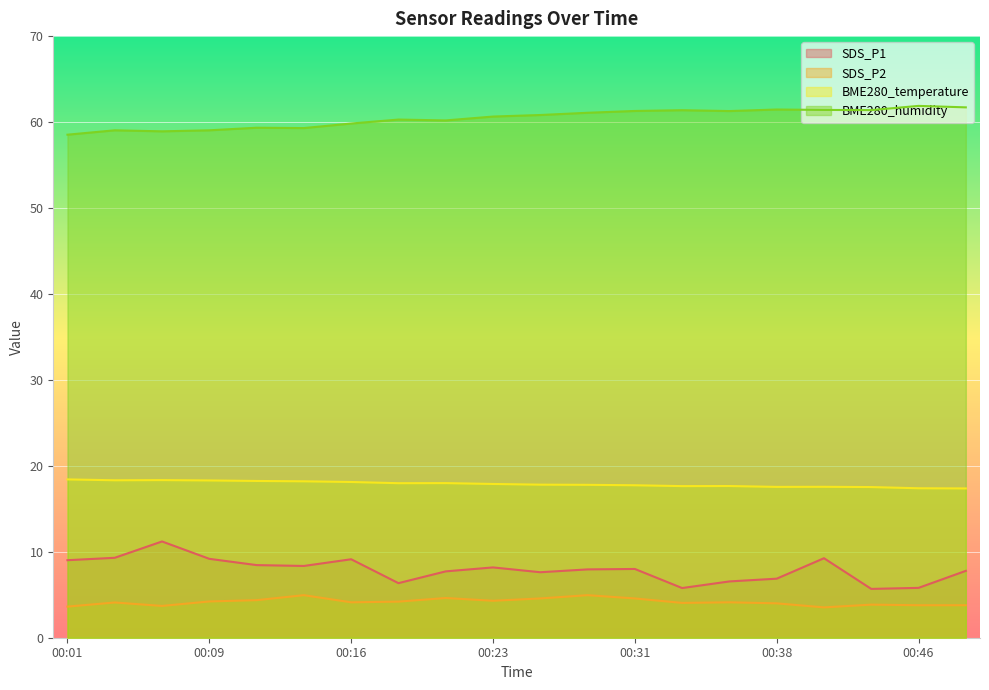

How many data points in SDS_P1 are above 8?

9